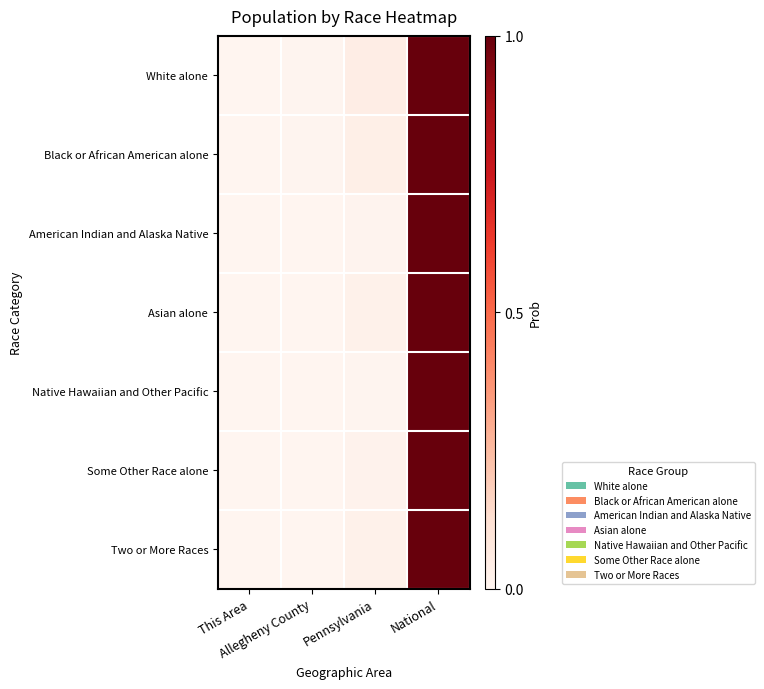

List the series in order of their peak value, lowest first.

White alone, Black or African American alone, American Indian and Alaska Native, Asian alone, Native Hawaiian and Other Pacific, Some Other Race alone, Two or More Races